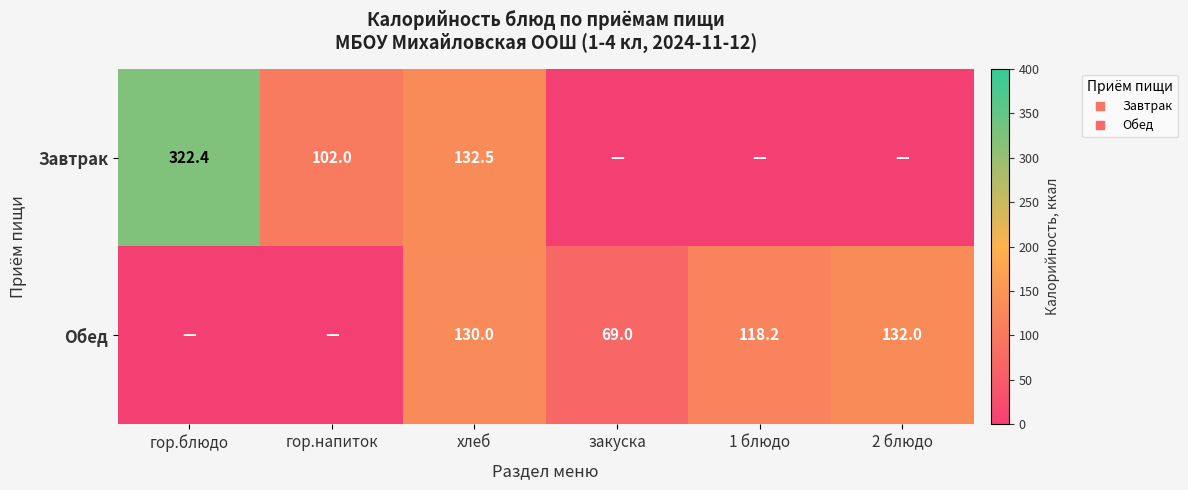

At which label does Завтрак first exceed 102?

гор.блюдо